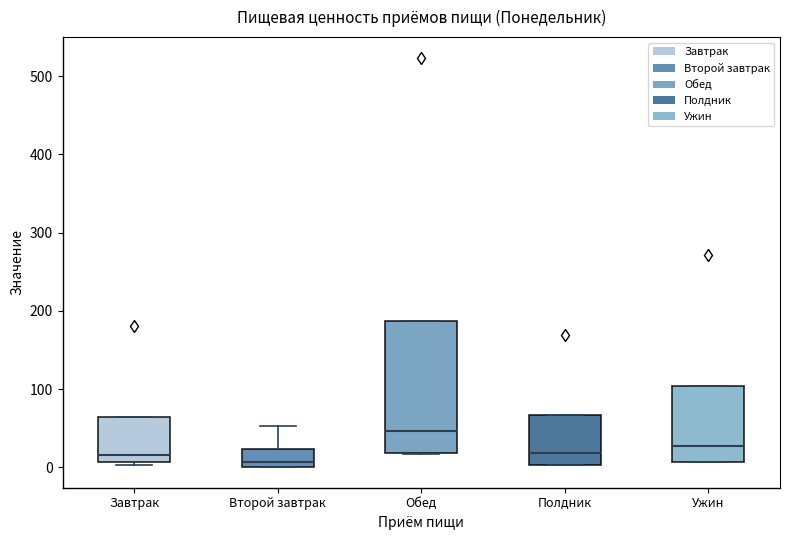

Comparing the boxes themselves (not the whiskers), which one is the tallest?

Обед